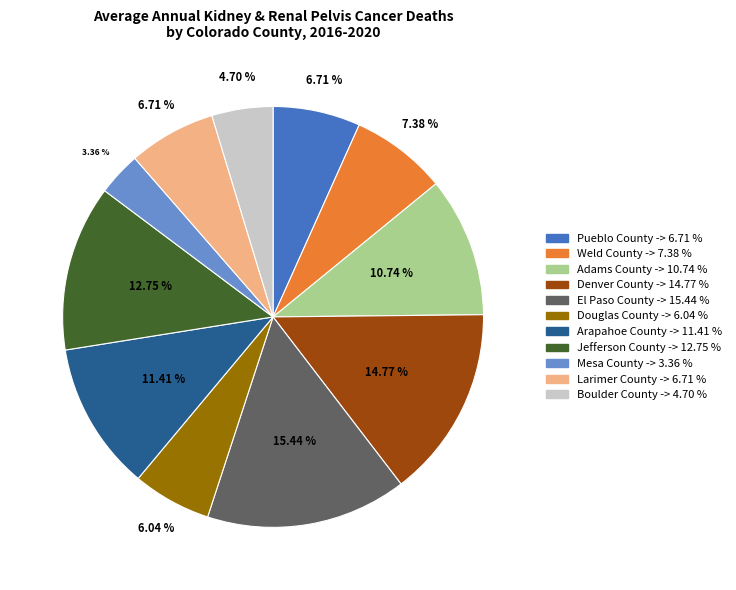

Approximately how many times larger is the value at Arapahoe County compared to Weld County?

1.5